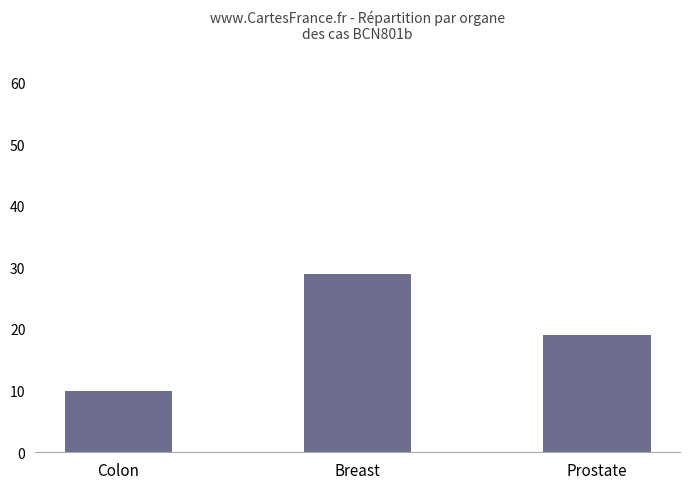

Reading left to right, what are all the values shown in this chart?

10	29	19